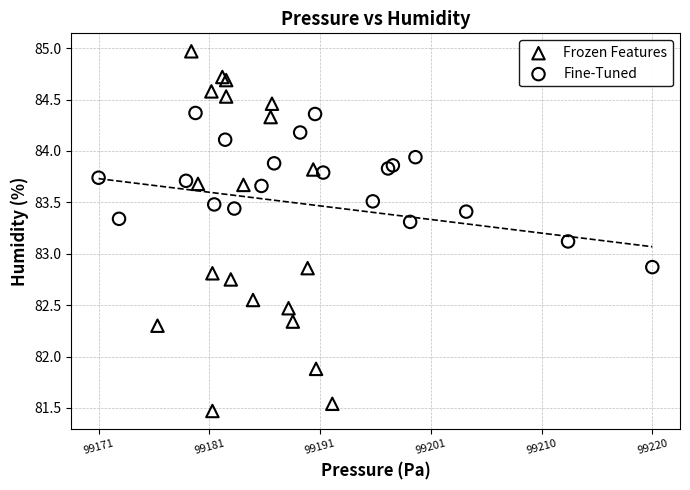

Which series contains the lowest Y value?

Frozen Features